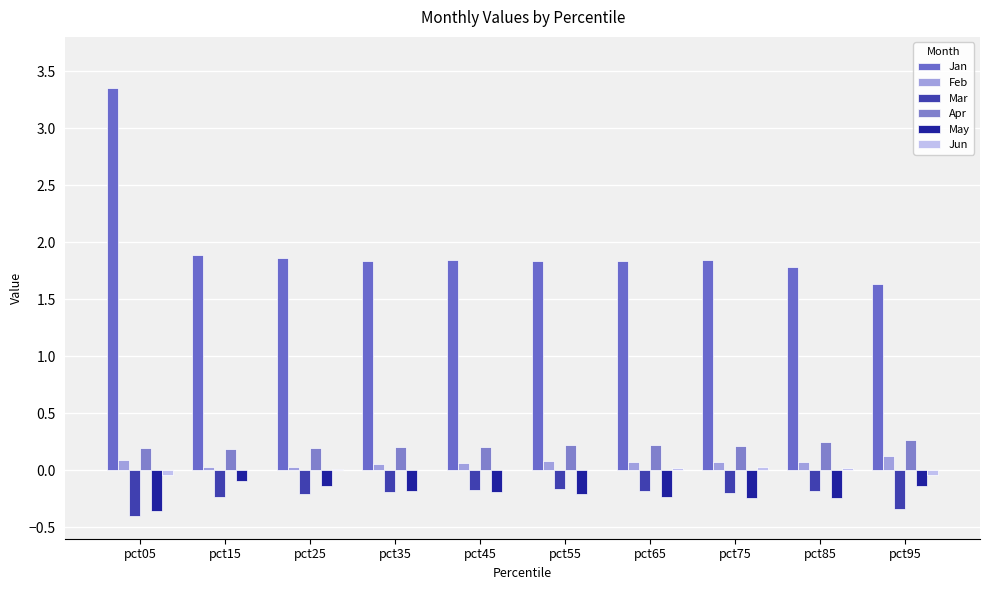

True or false: Mar has a value of -0.4 at pct05.

True